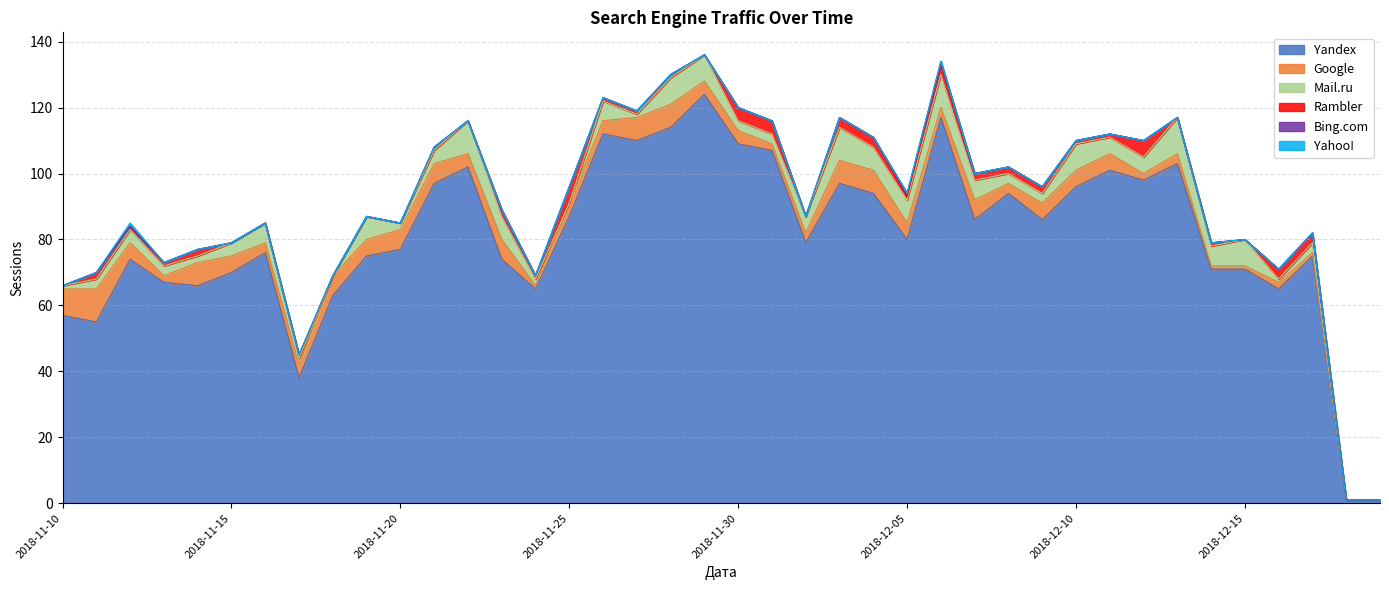

True or false: Bing.com and Yandex cross at least once.

False